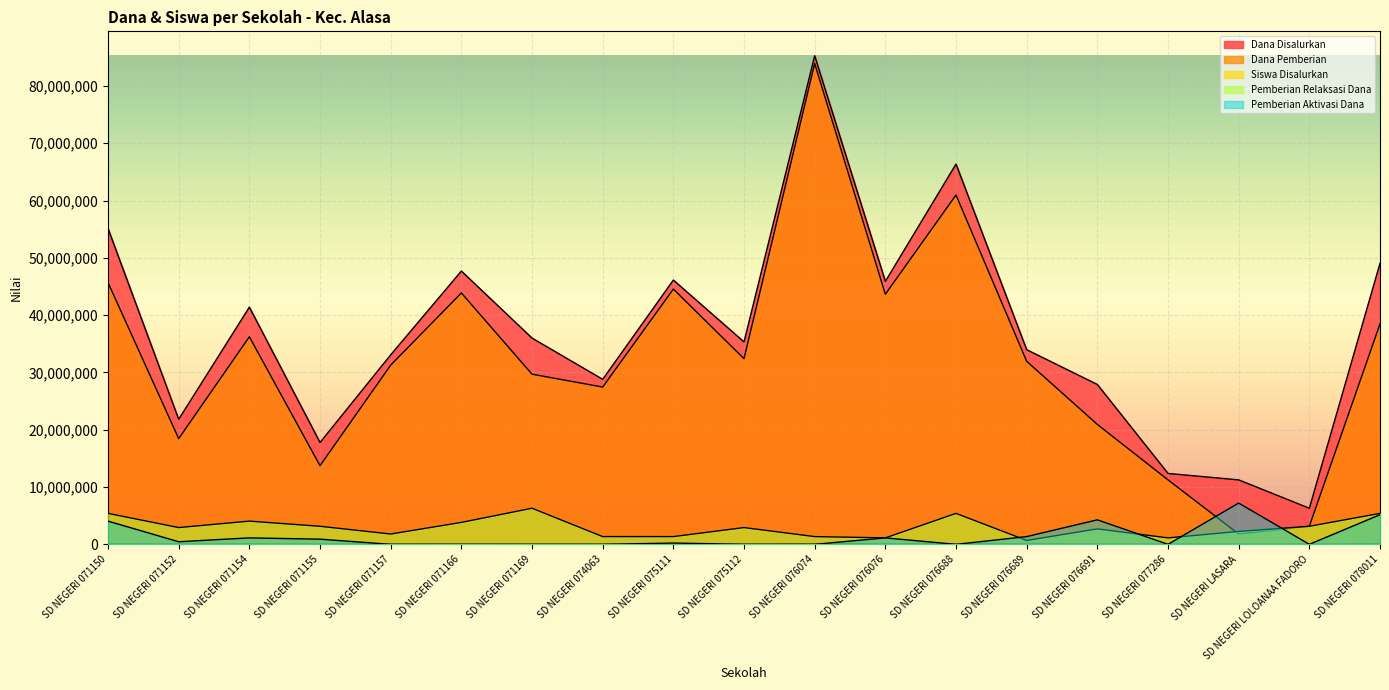

What is the spread (max minus min) of values at SD NEGERI 077286?

12375000